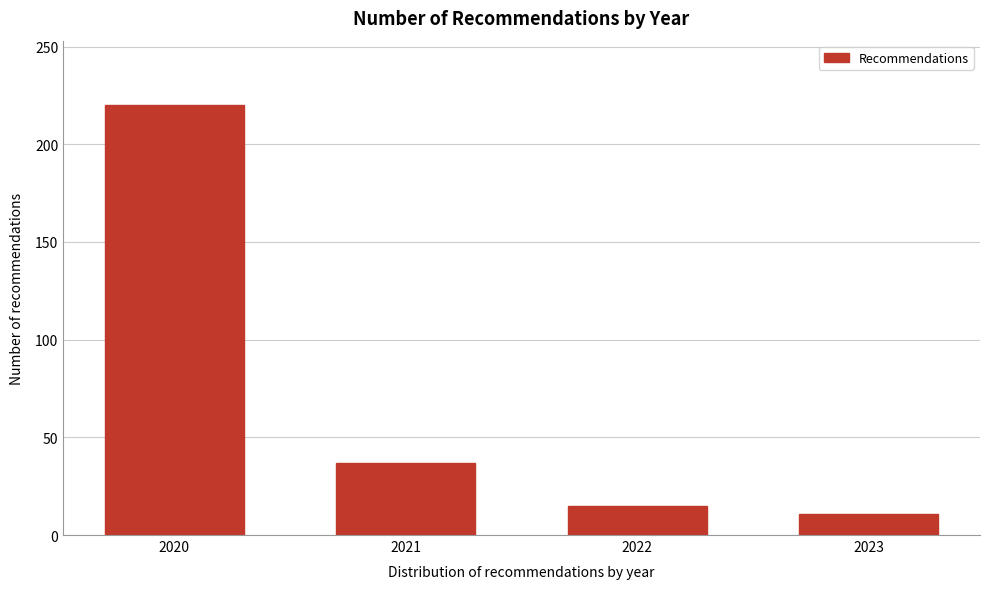

Reading left to right, list all the values displayed in this chart.

220	37	15	11